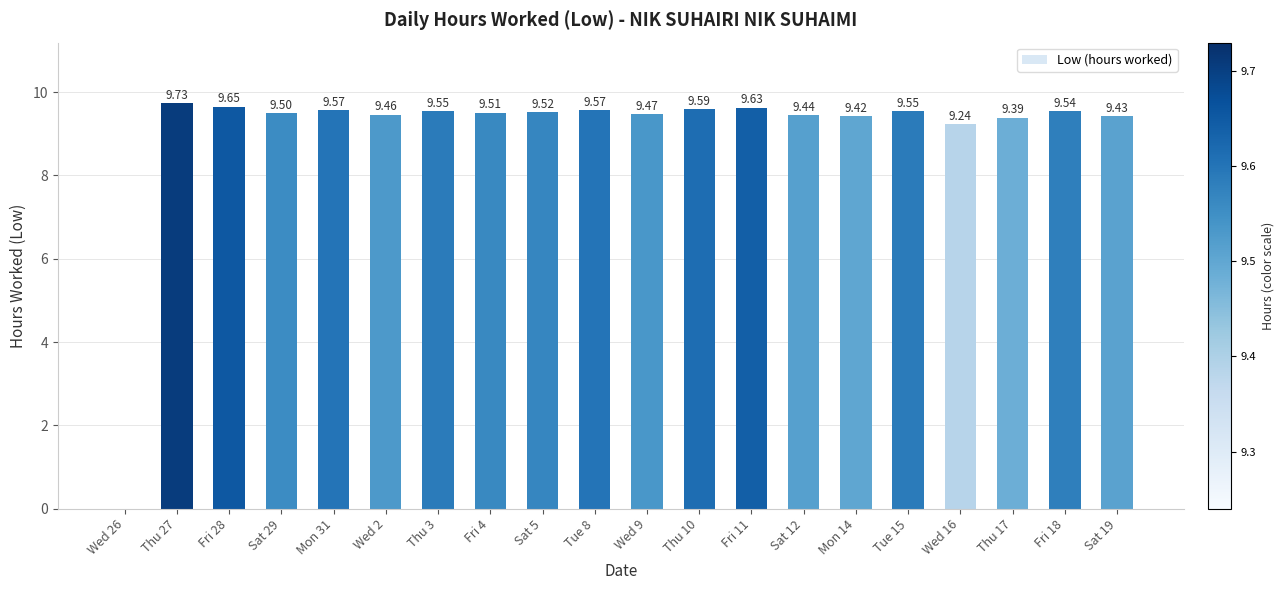

Between Sat 12 and Tue 8, which is larger?

Tue 8